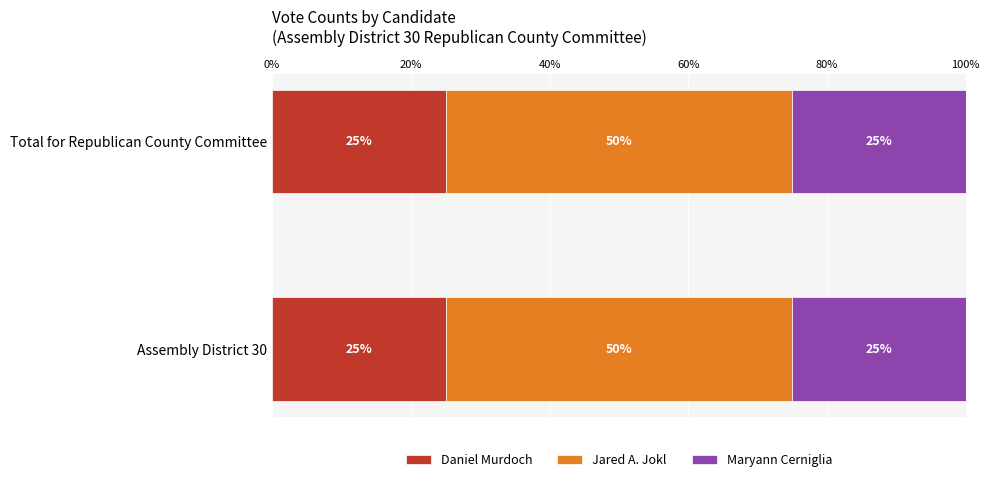

What is the lowest value of the Daniel Murdoch series?

25